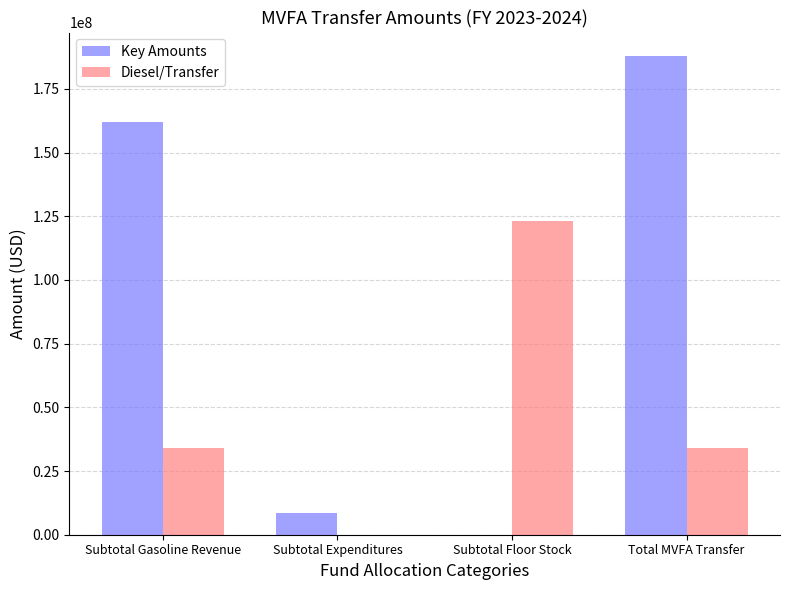

Is the value of Diesel/Transfer at Subtotal Gasoline Revenue greater than the value of Key Amounts at Subtotal Gasoline Revenue?

No